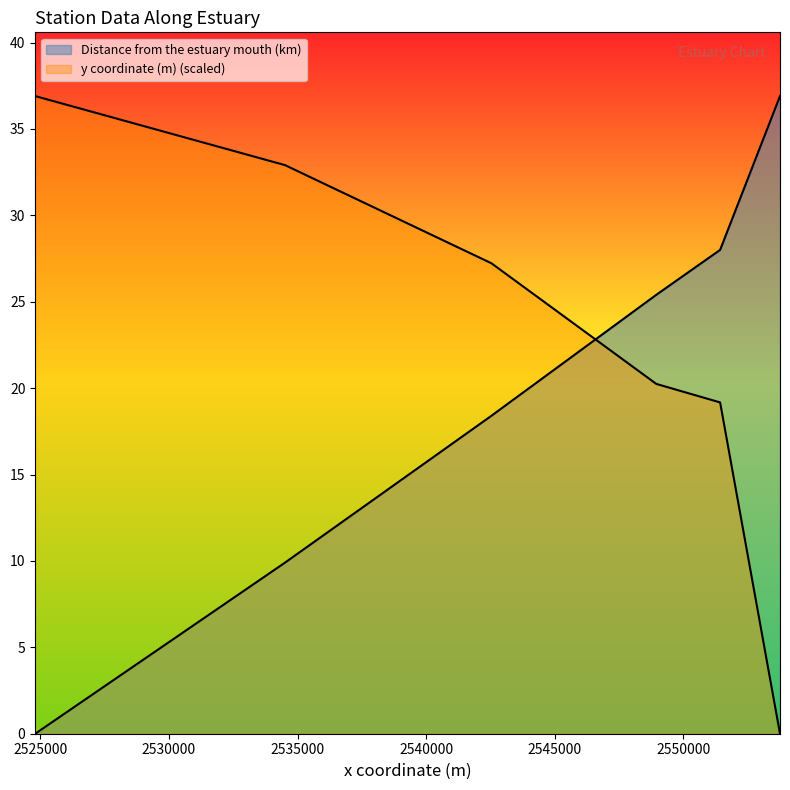

Is it true that Distance from the estuary mouth (km) equals 9.5 at 2551430?

False